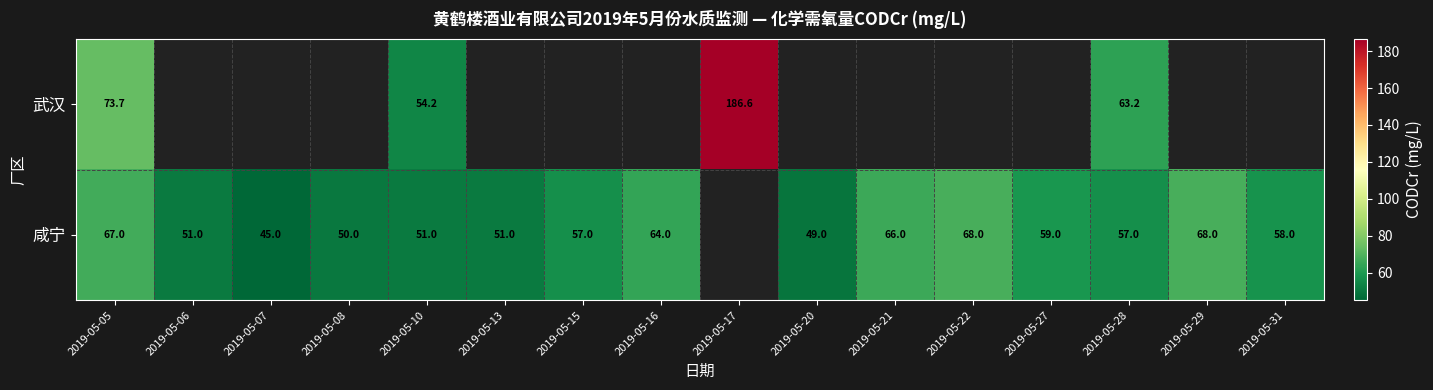

At which category is the sum across all series the highest?

2019-05-05